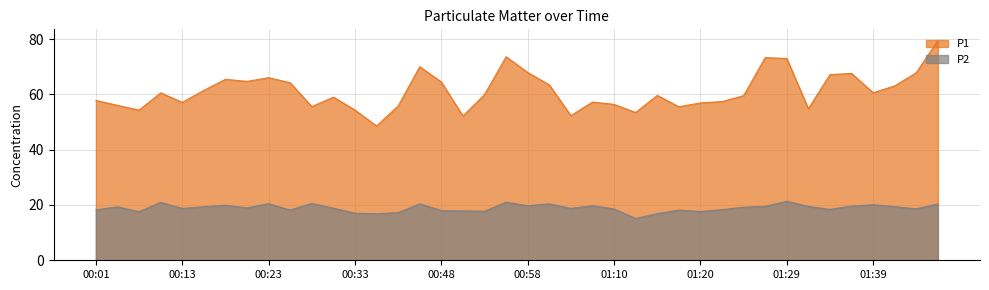

Reading right to left, extract all data points from this chart.

P1: 79.6	67.9	63.1	60.6	67.6	67.2	54.9	73.0	73.3	59.5	57.4	56.9	55.5	59.6	53.5	56.4	57.2	52.3	63.5	68.0	73.6	60.0	52.2	64.5	70.0	55.9	48.6	54.4	59.0	55.6	64.2	66.1	64.7	65.5	61.5	57.1	60.6	54.3	56.0	57.8
P2: 20.4	18.6	19.4	20.1	19.6	18.4	19.5	21.4	19.5	19.2	18.3	17.6	18.1	16.9	15.1	18.6	19.8	18.8	20.4	19.7	21.0	17.7	17.9	18.0	20.4	17.2	16.8	17.1	18.9	20.6	18.2	20.5	18.9	19.9	19.4	18.7	20.9	17.6	19.3	18.2